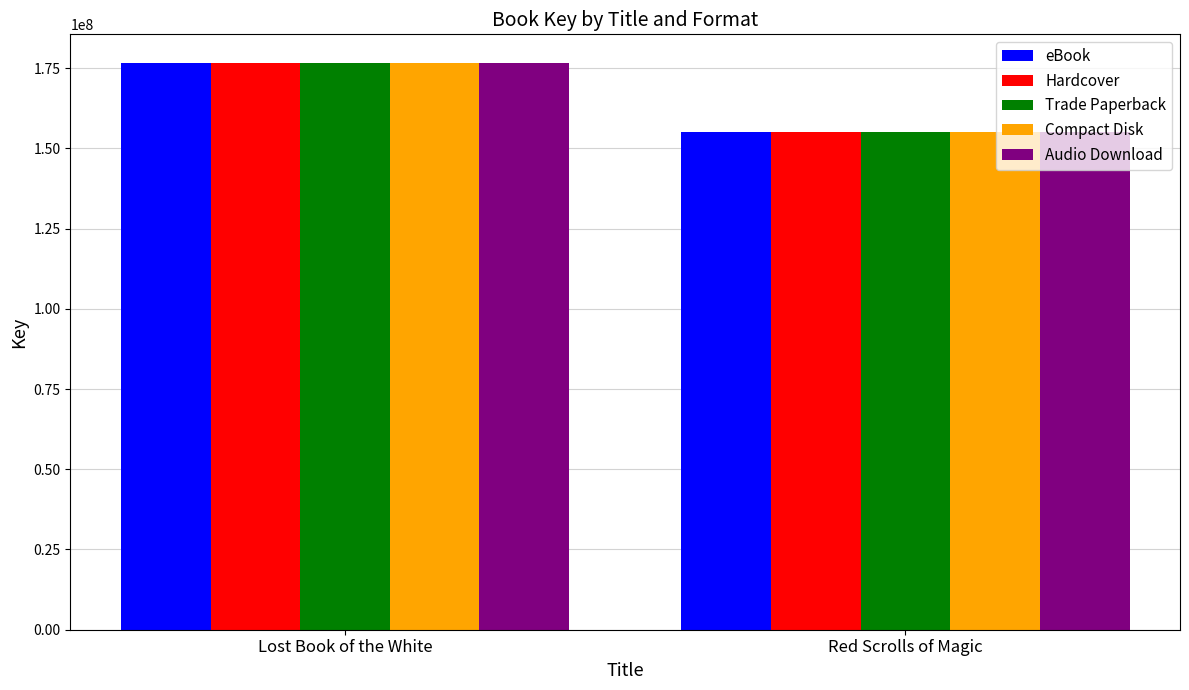

How many Trade Paperback values are between 155117644 and 176704901?

2